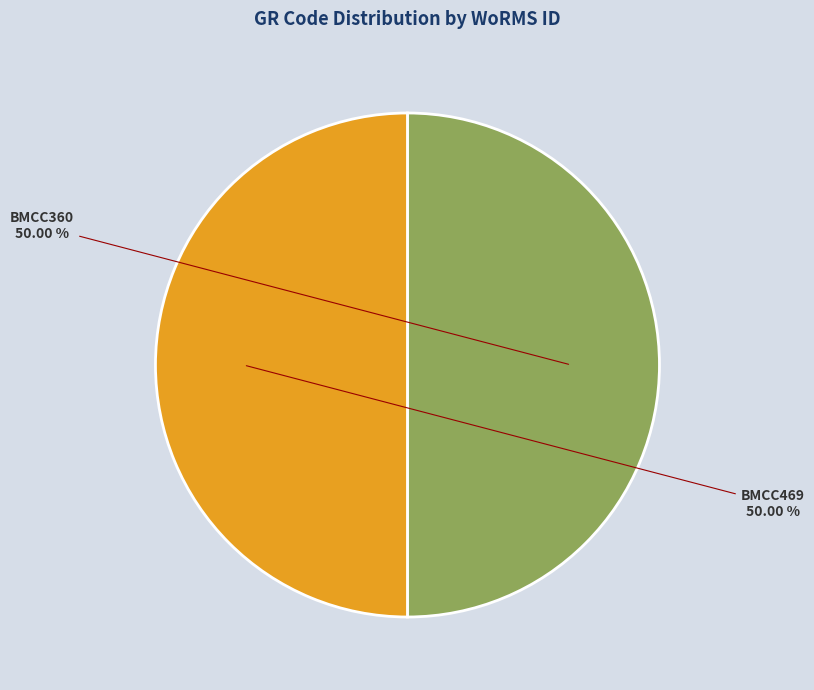

How many segments does this pie chart have?

2